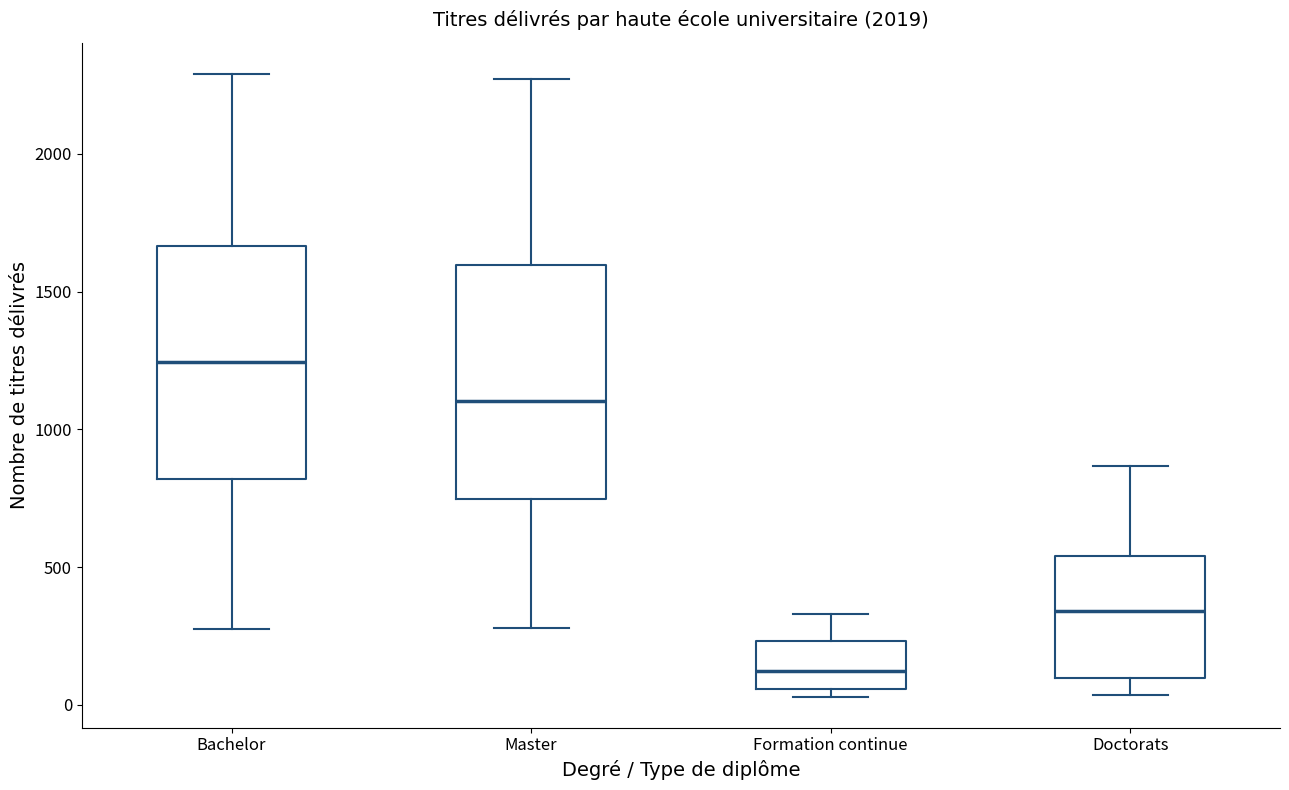

Reading left to right, transcribe this box plot: for each box, give where its median line is, the range the box spans, and where its two whiskers end, as read against the y-axis. The values are not printed on the chart, so give them approximately, as read against the axis.

Bachelor: median 1250, box 800 to 1650, whiskers 300 to 2300
Master: median 1100, box 750 to 1600, whiskers 300 to 2250
Formation continue: median 100, box 50 to 250, whiskers 50 (just below the box's lower edge) to 350
Doctorats: median 350, box 100 to 550, whiskers 50 to 850